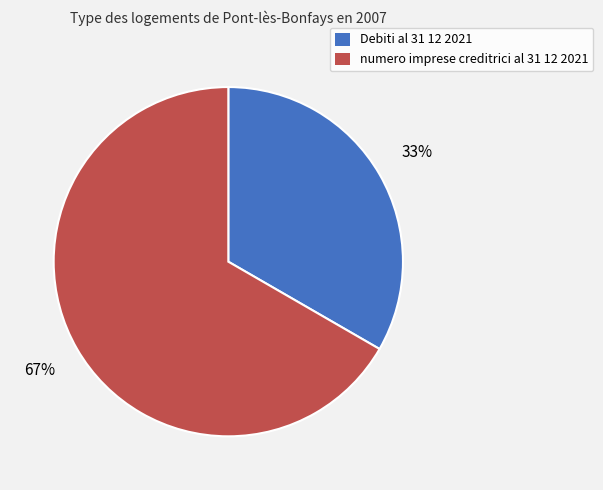

To the nearest percent, what portion does Debiti al 31 12 2021 represent?

33%